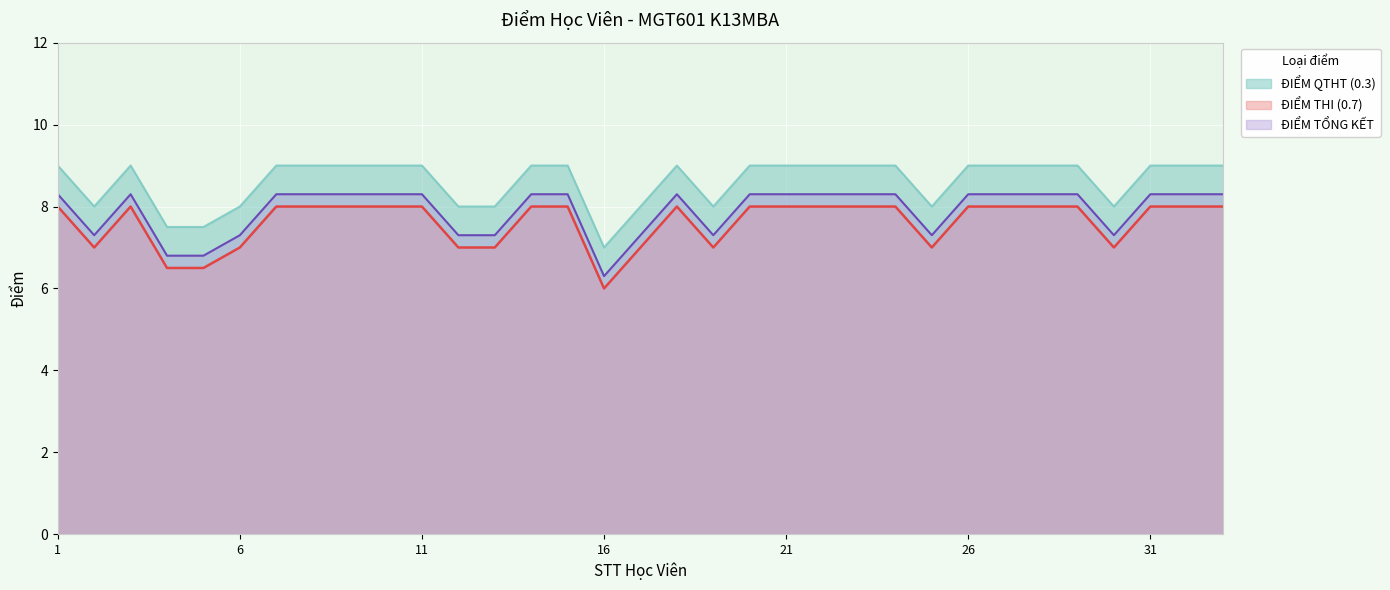

What is the value of the ĐIỂM THI (0.7) point at the 4th from the left?

6.5